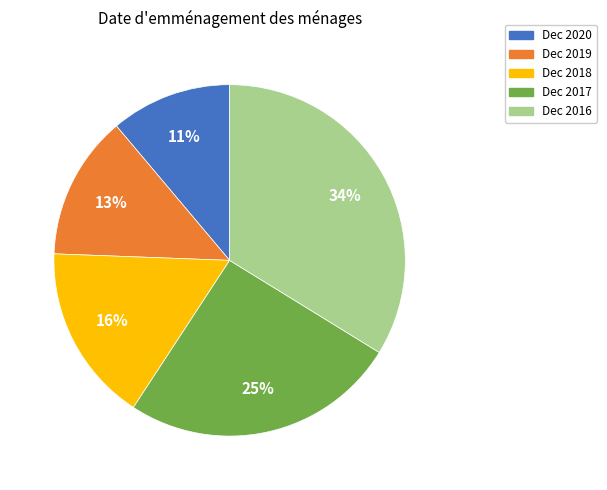

Is it true that Dec 2020 is 21% of the pie?

False